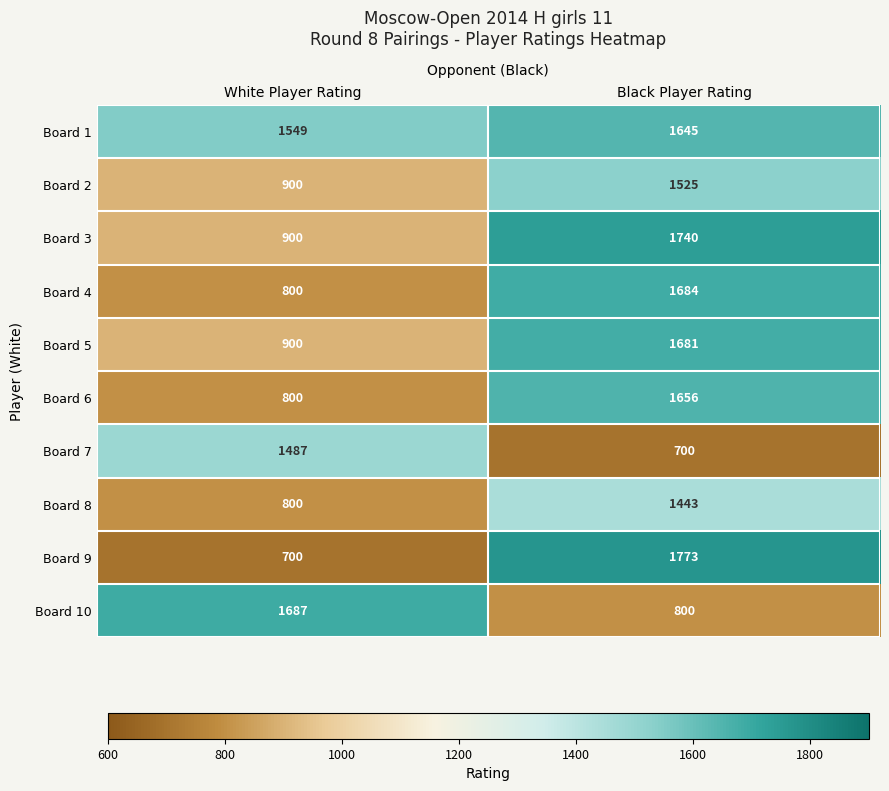

Which series has the widest spread of values?

Board 9